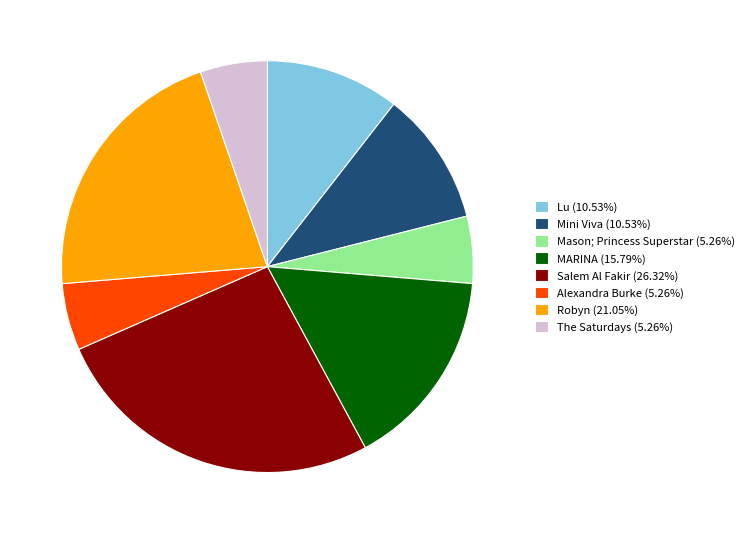

The MARINA slice represents 25% of the pie. True or false?

False